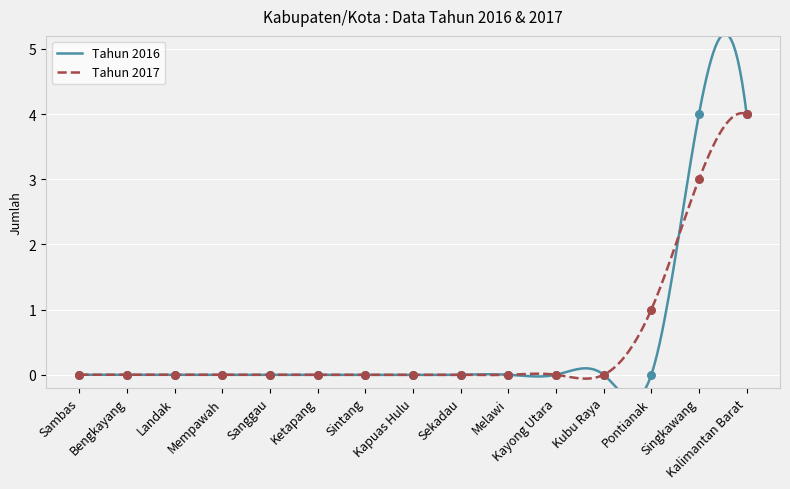

Which series contains the lowest Y value?

Tahun 2016